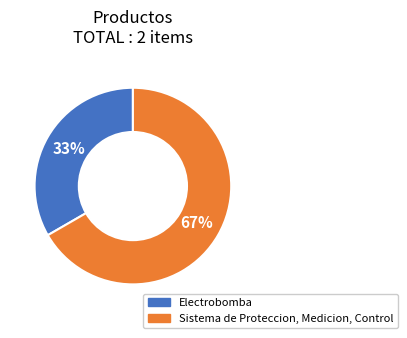

Rank the categories by value from lowest to highest.

Electrobomba, Sistema de Proteccion, Medicion, Control